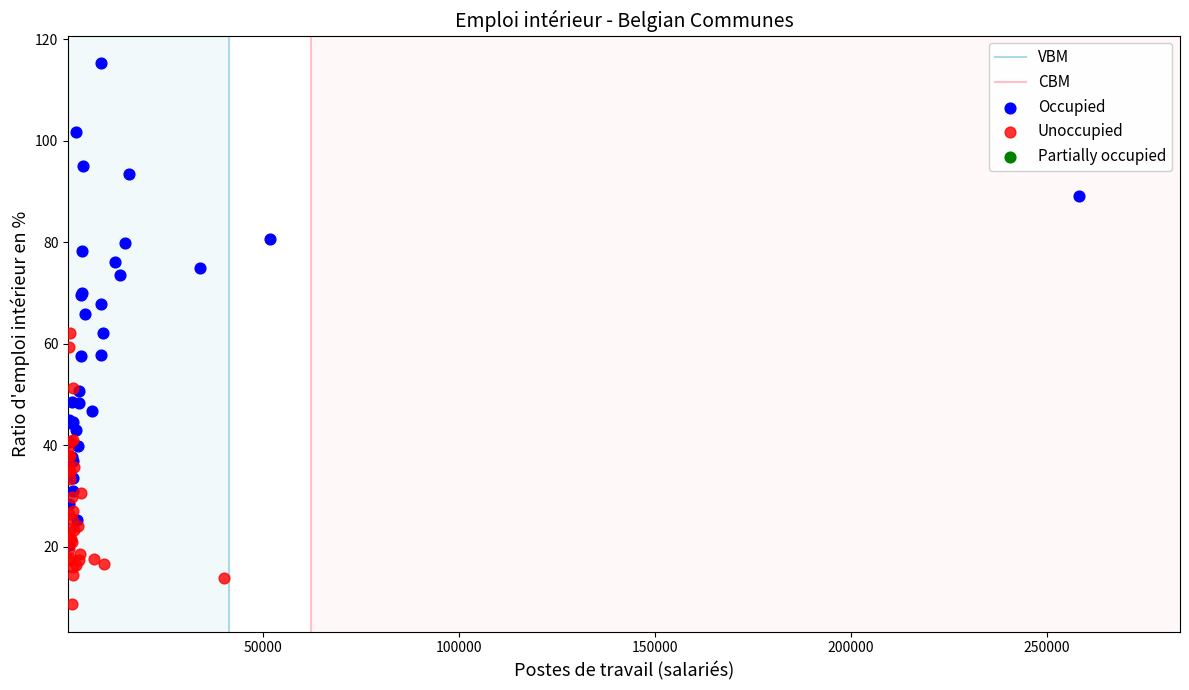

Which series reaches the maximum Y coordinate?

Occupied